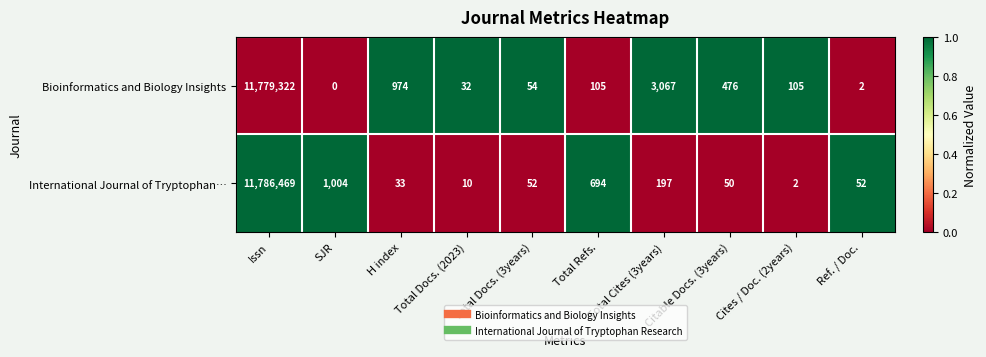

List the series in order of their overall mean, highest first.

International Journal of Tryptophan…, Bioinformatics and Biology Insights